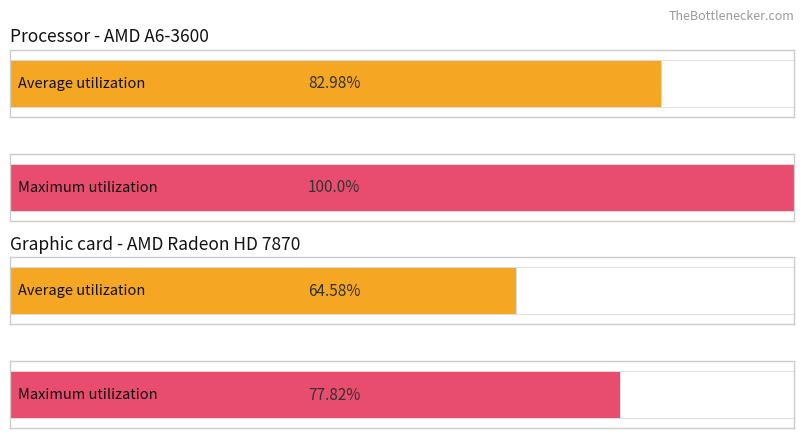

What are all the series names shown in the legend?

Average utilization, Maximum utilization